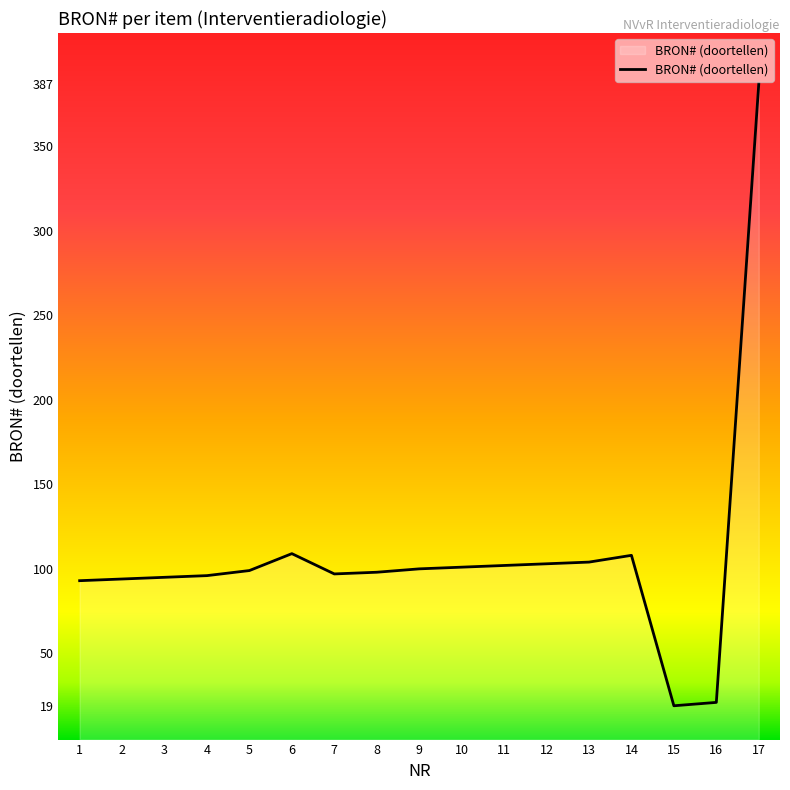

Rank the categories by value from highest to lowest.

17, 6, 14, 13, 12, 11, 10, 9, 5, 8, 7, 4, 3, 2, 1, 16, 15